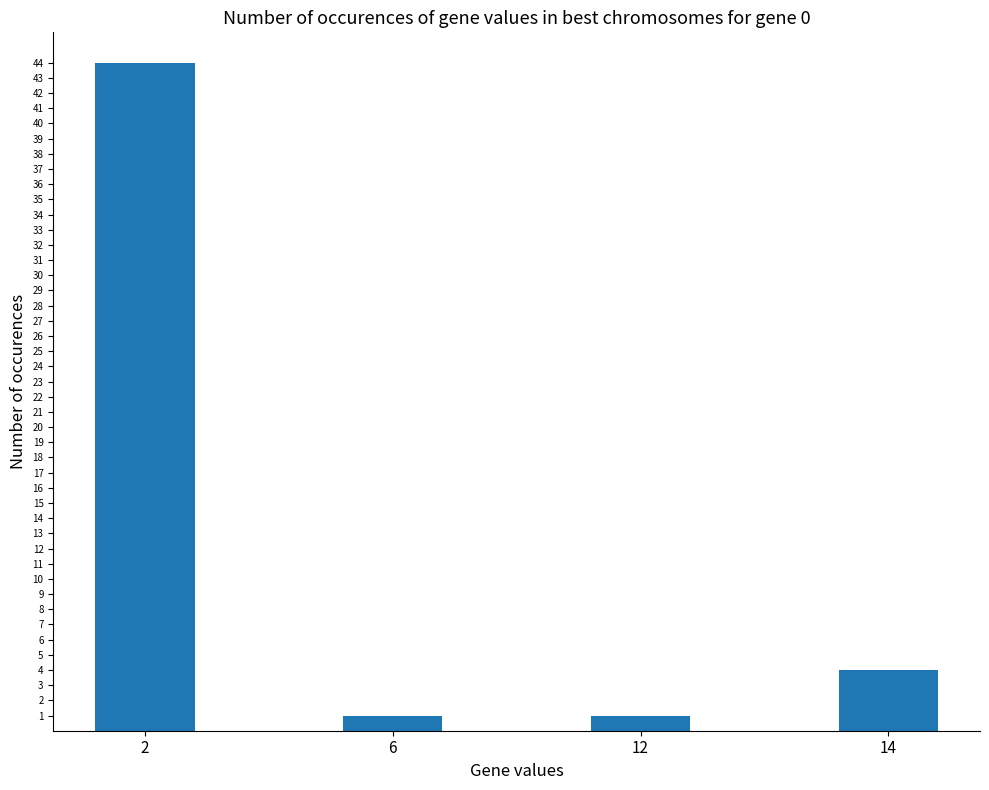

Reading right to left, list all the values displayed in this chart.

4	1	1	44